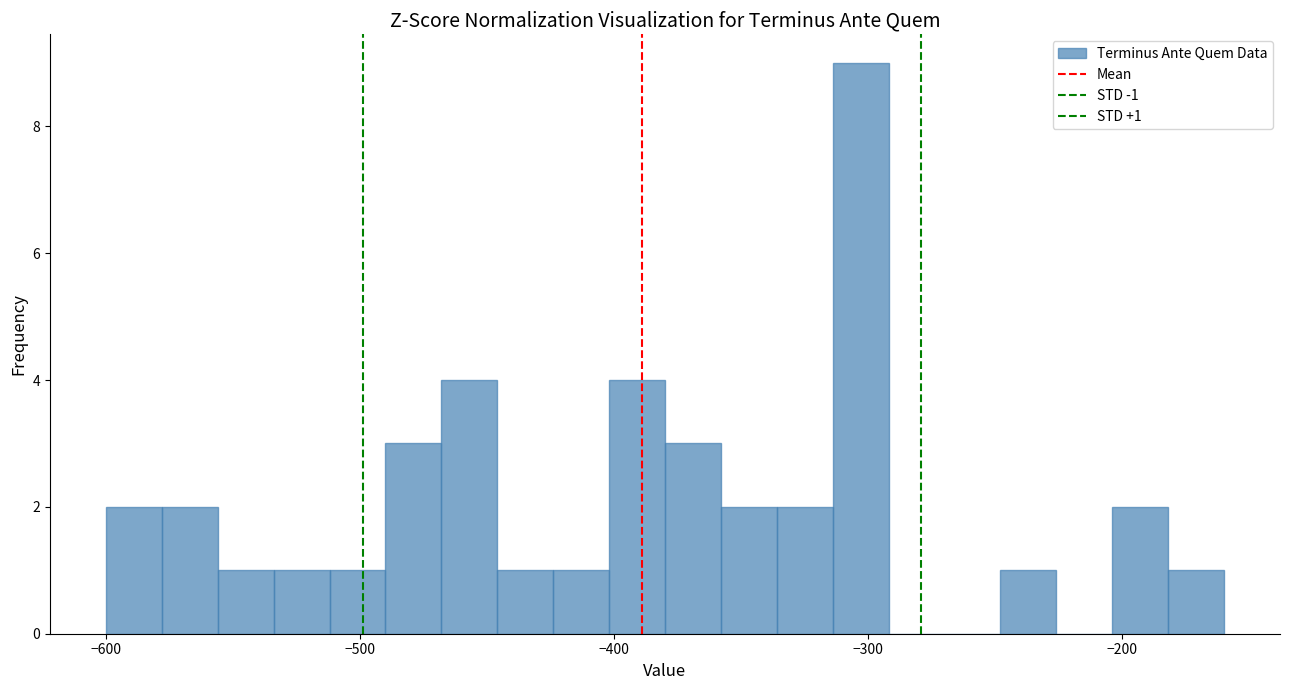

Read against the x-axis, roughly where is the centre of the tallest bar?

-300